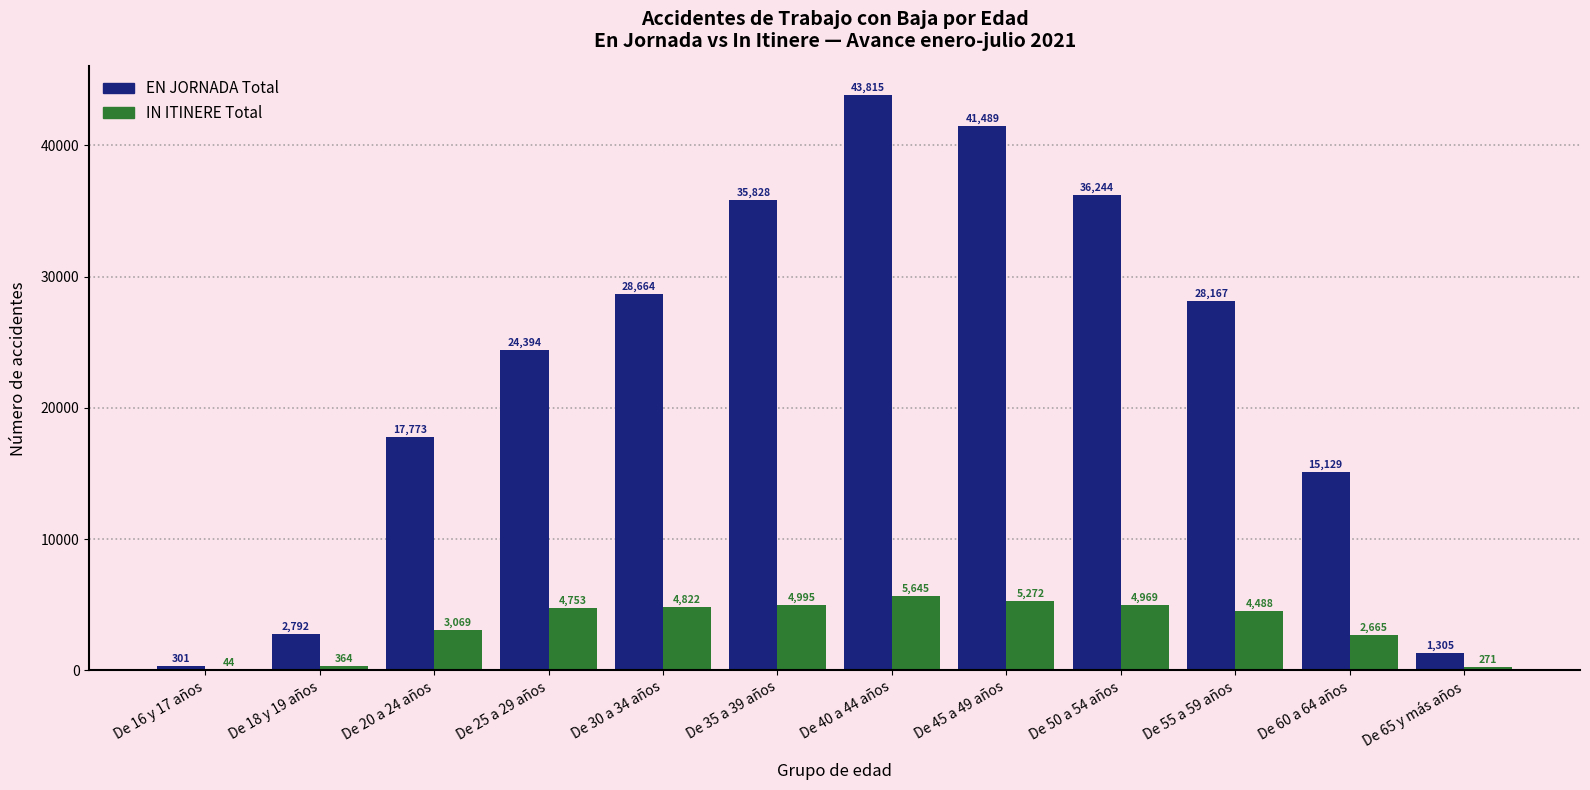

The EN JORNADA Total series shows 7280 at De 55 a 59 años. True or false?

False